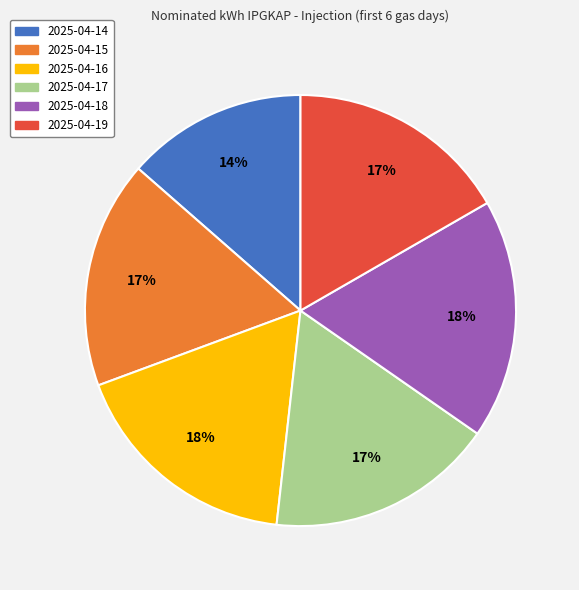

To the nearest percent, what percentage of the pie is 2025-04-14?

14%